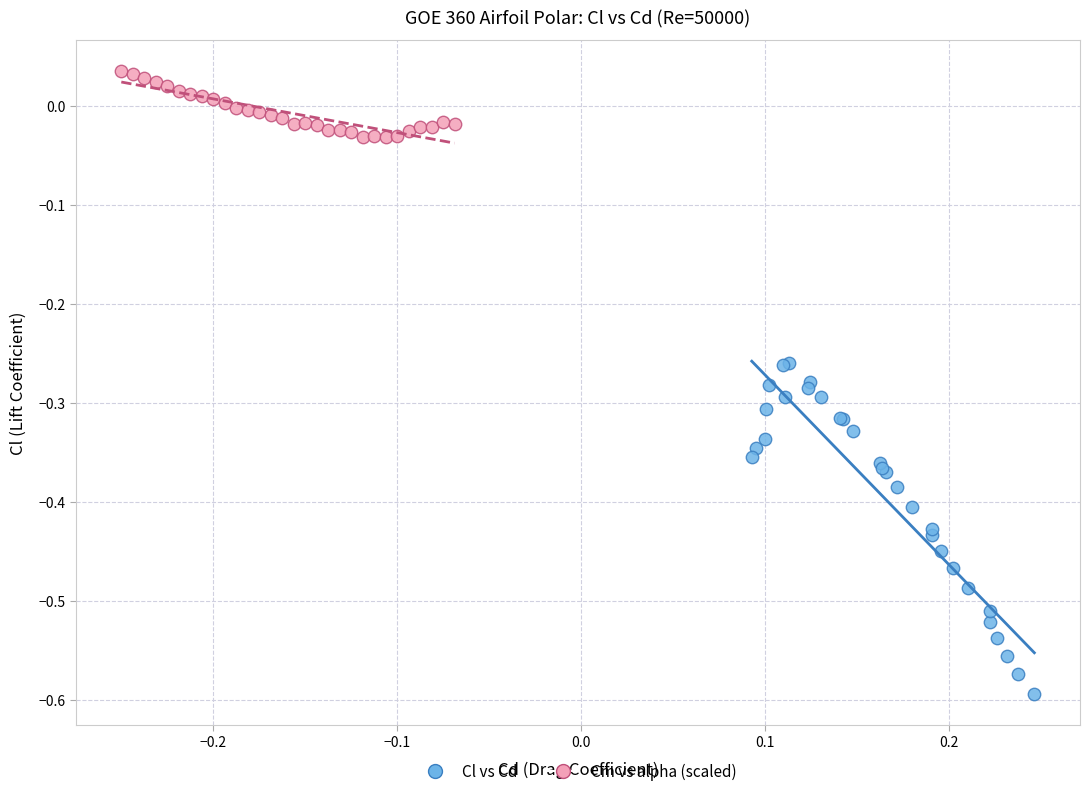

What are all the series names shown in the legend?

Cl vs Cd, Cm vs alpha (scaled)